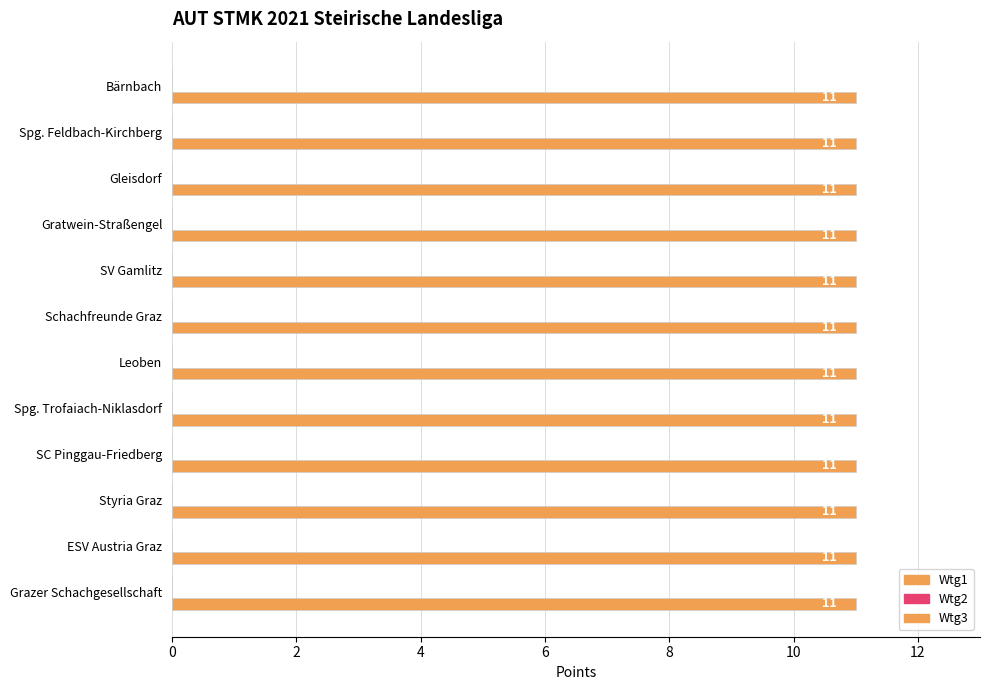

What is the spread (max minus min) of values at 5?

11